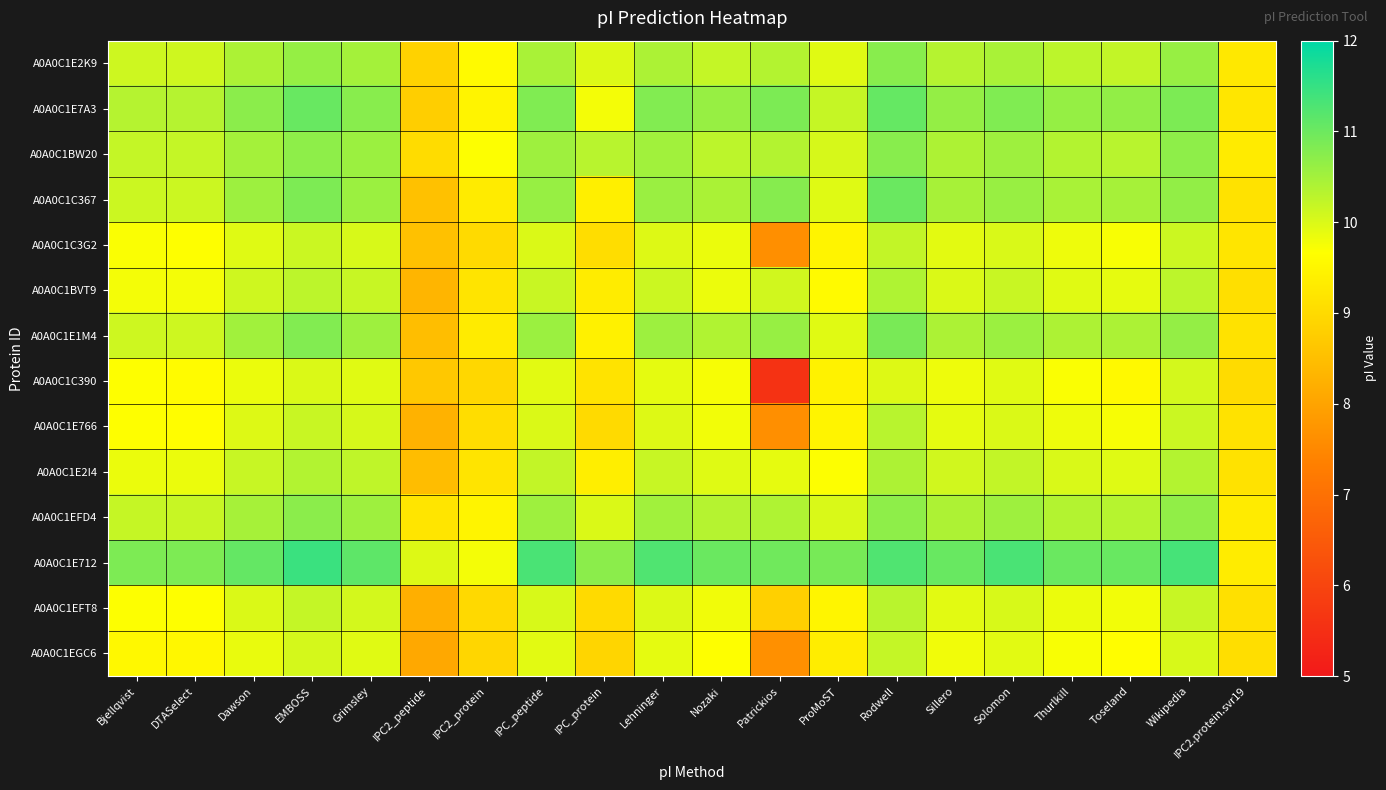

How many distinct data groups are displayed?

14